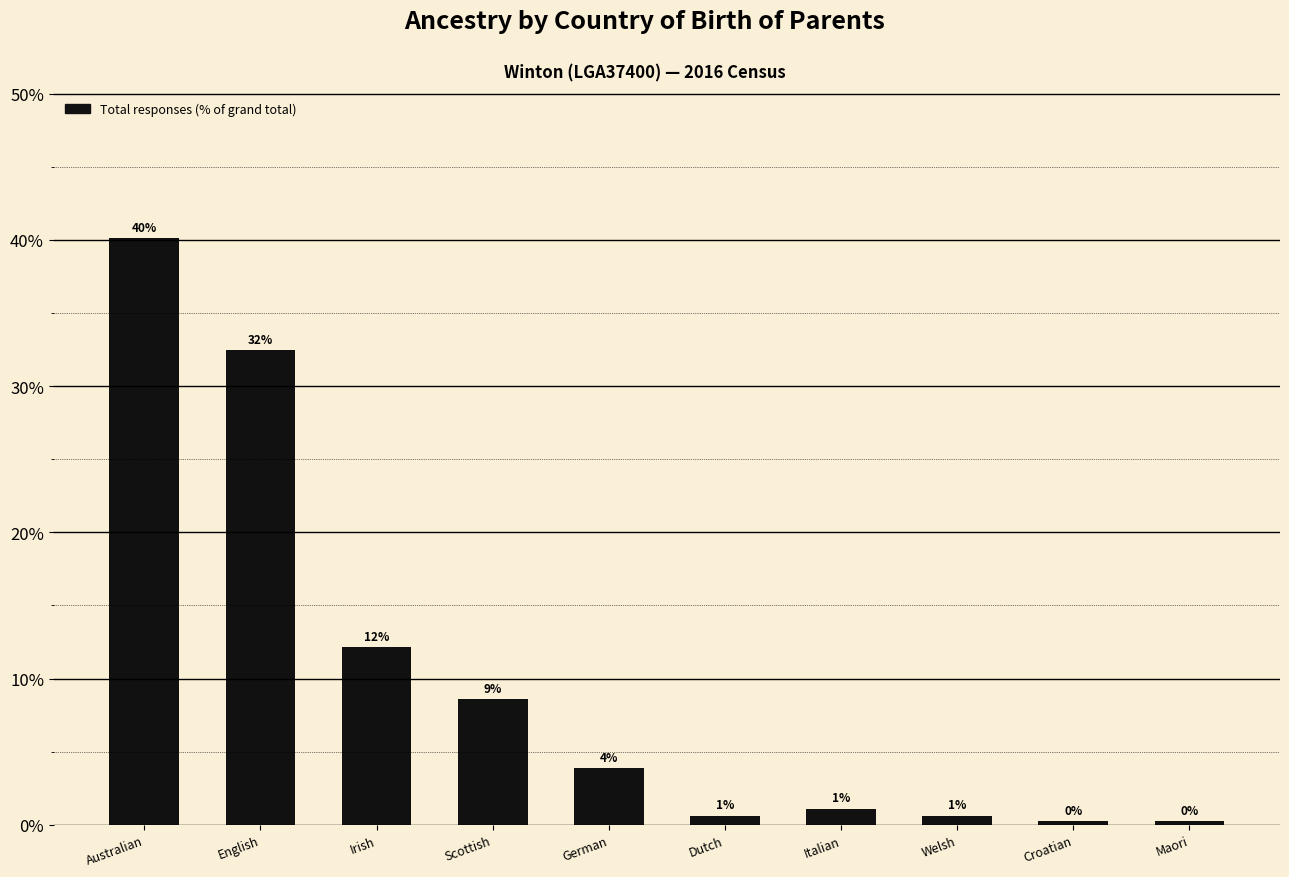

Does the chart contain any negative values?

No